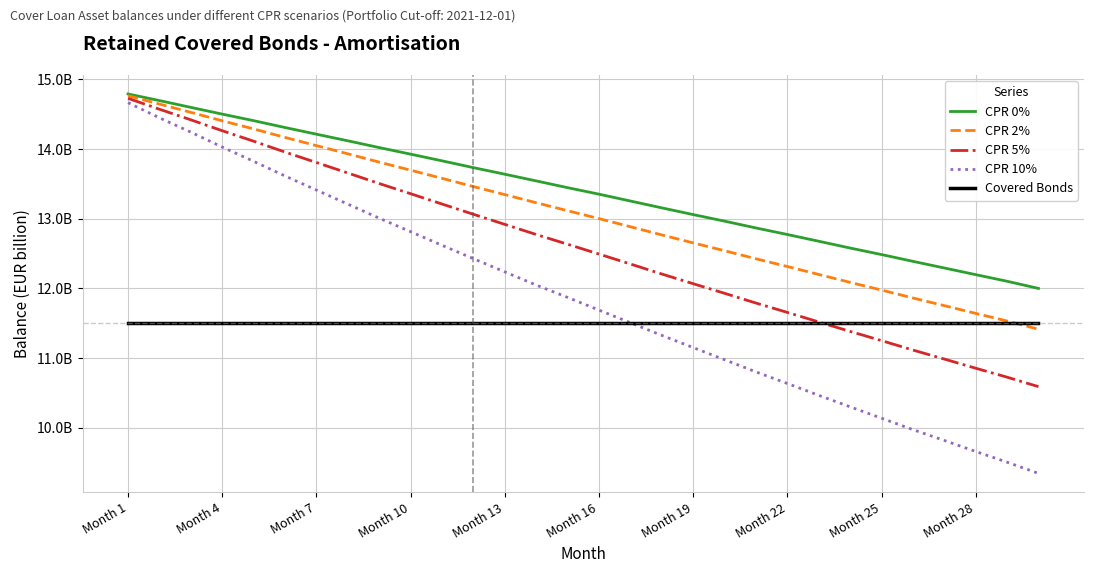

Reading right to left, extract all data points from this chart.

CPR 0%: 12.0	12.1	12.2	12.3	12.4	12.5	12.6	12.7	12.8	12.9	13.0	13.1	13.2	13.3	13.4	13.4	13.5	13.6	13.7	13.8	13.9	14.0	14.1	14.2	14.3	14.4	14.5	14.6	14.7	14.8
CPR 2%: 11.4	11.5	11.6	11.8	11.9	12.0	12.1	12.2	12.3	12.4	12.5	12.7	12.8	12.9	13.0	13.1	13.2	13.3	13.5	13.6	13.7	13.8	13.9	14.0	14.2	14.3	14.4	14.5	14.6	14.8
CPR 5%: 10.6	10.7	10.9	11.0	11.1	11.3	11.4	11.5	11.7	11.8	11.9	12.1	12.2	12.4	12.5	12.6	12.8	12.9	13.1	13.2	13.4	13.5	13.7	13.8	14.0	14.1	14.3	14.4	14.6	14.7
CPR 10%: 9.3	9.5	9.7	9.8	10.0	10.1	10.3	10.5	10.6	10.8	11.0	11.2	11.3	11.5	11.7	11.9	12.0	12.2	12.4	12.6	12.8	13.0	13.2	13.4	13.6	13.8	14.0	14.2	14.4	14.7
Covered Bonds: 11.5	11.5	11.5	11.5	11.5	11.5	11.5	11.5	11.5	11.5	11.5	11.5	11.5	11.5	11.5	11.5	11.5	11.5	11.5	11.5	11.5	11.5	11.5	11.5	11.5	11.5	11.5	11.5	11.5	11.5